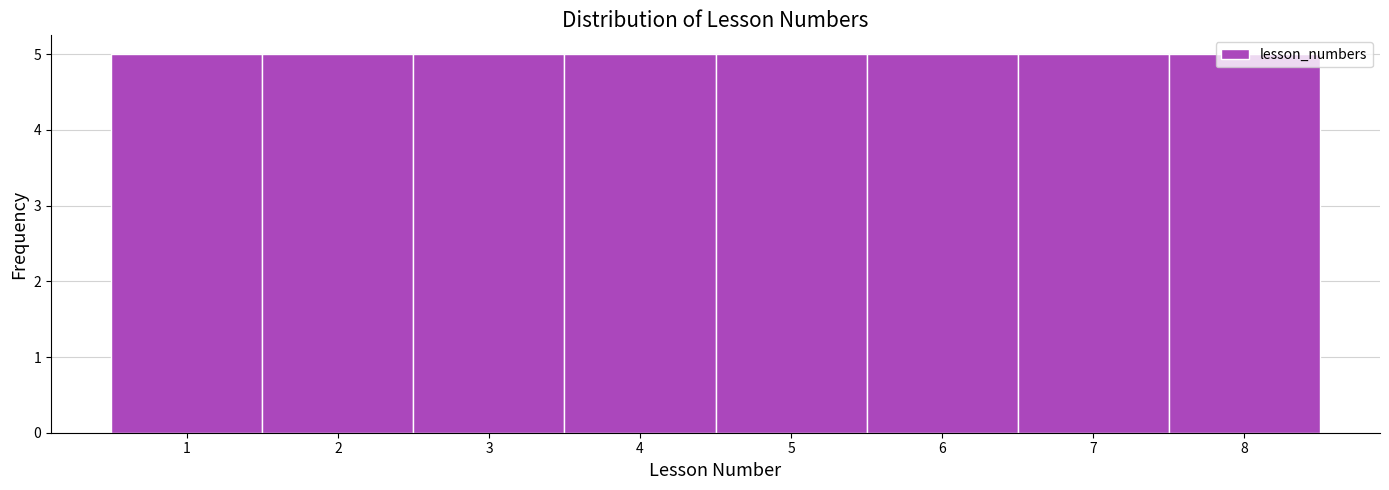

What is the height of the bar covering 1.5 to 2.5 on the x-axis? The values are not printed on the chart, so give them approximately, as read against the axis.

5